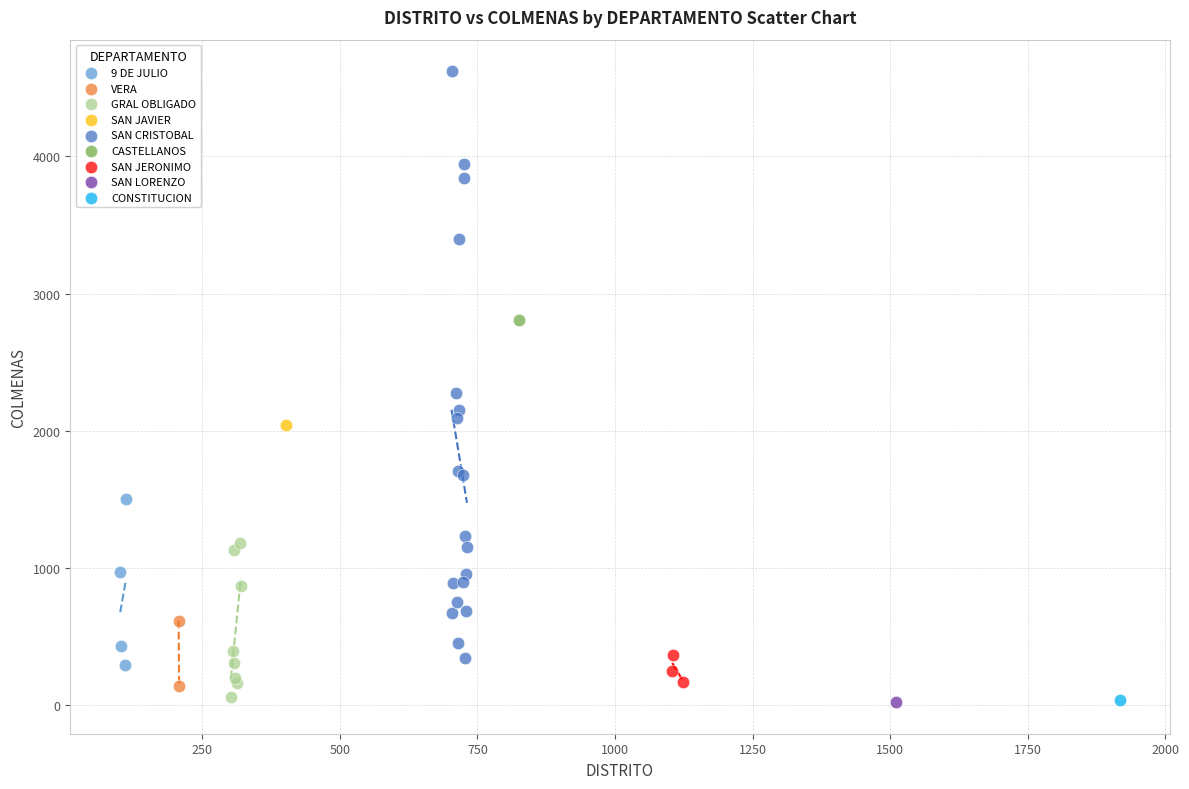

What are all the series names shown in the legend?

9 DE JULIO, VERA, GRAL OBLIGADO, SAN JAVIER, SAN CRISTOBAL, CASTELLANOS, SAN JERONIMO, SAN LORENZO, CONSTITUCION